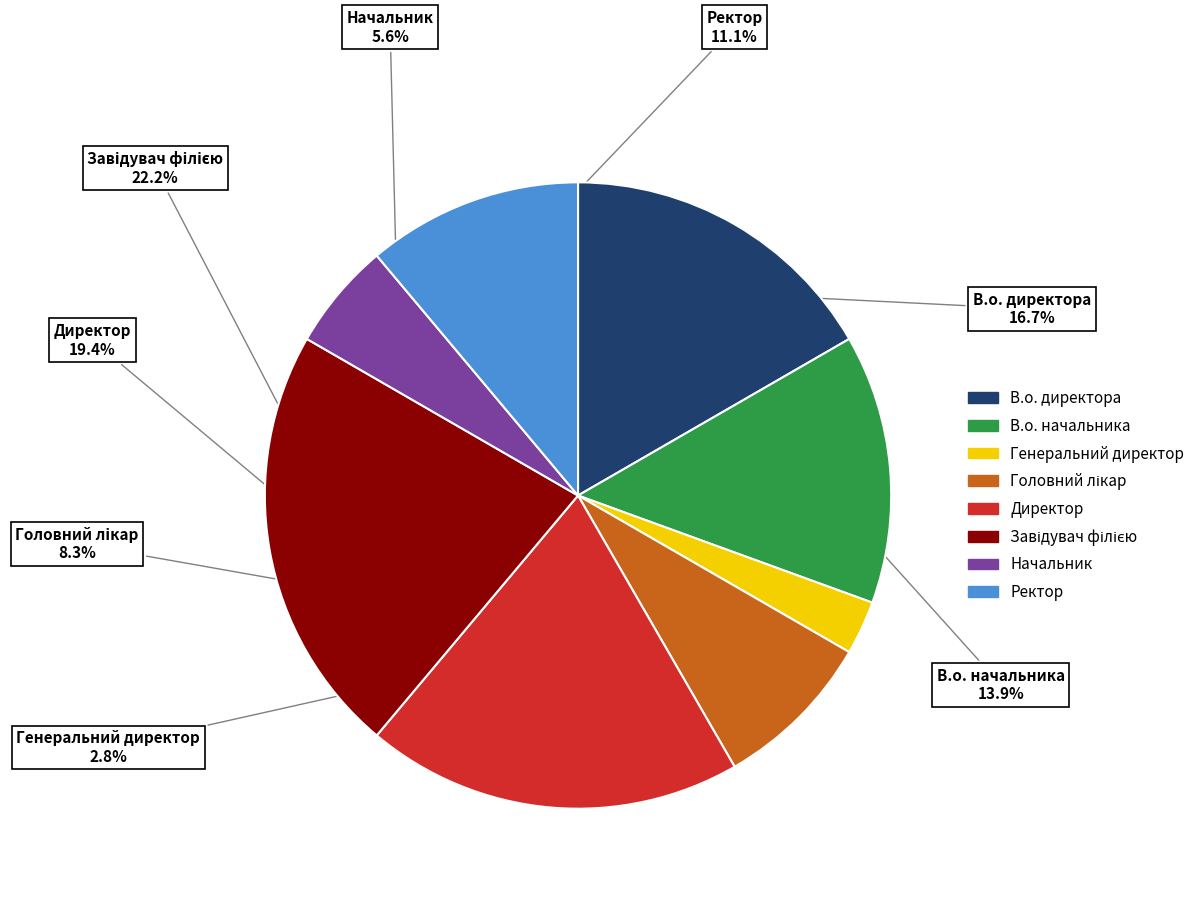

Which category has the smallest portion of the pie?

Генеральний директор